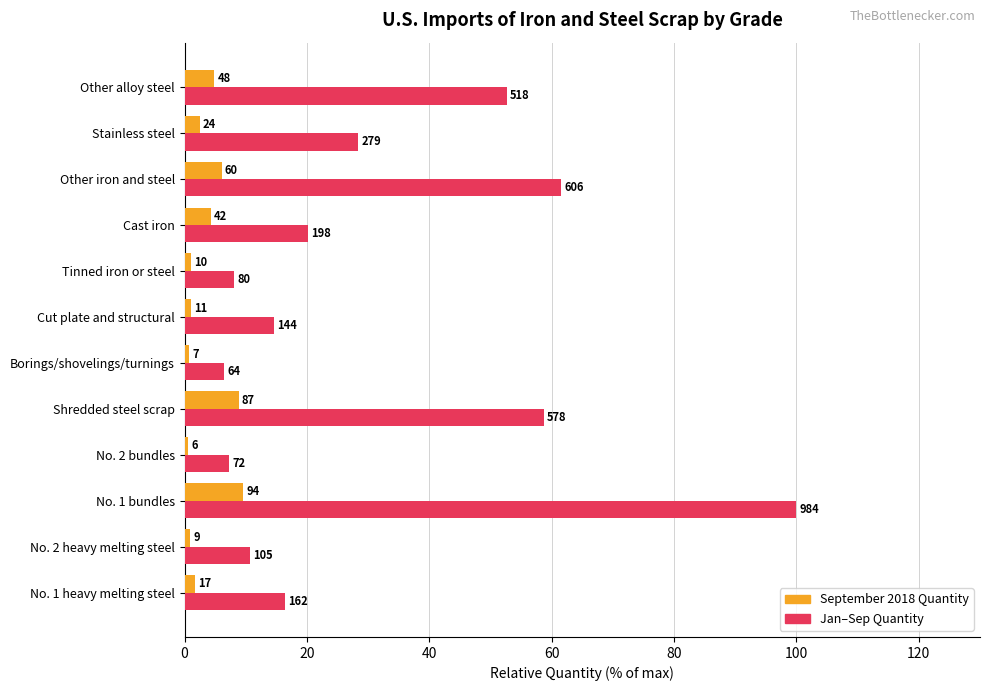

What are all the series names shown in the legend?

September 2018 Quantity, Jan–Sep Quantity